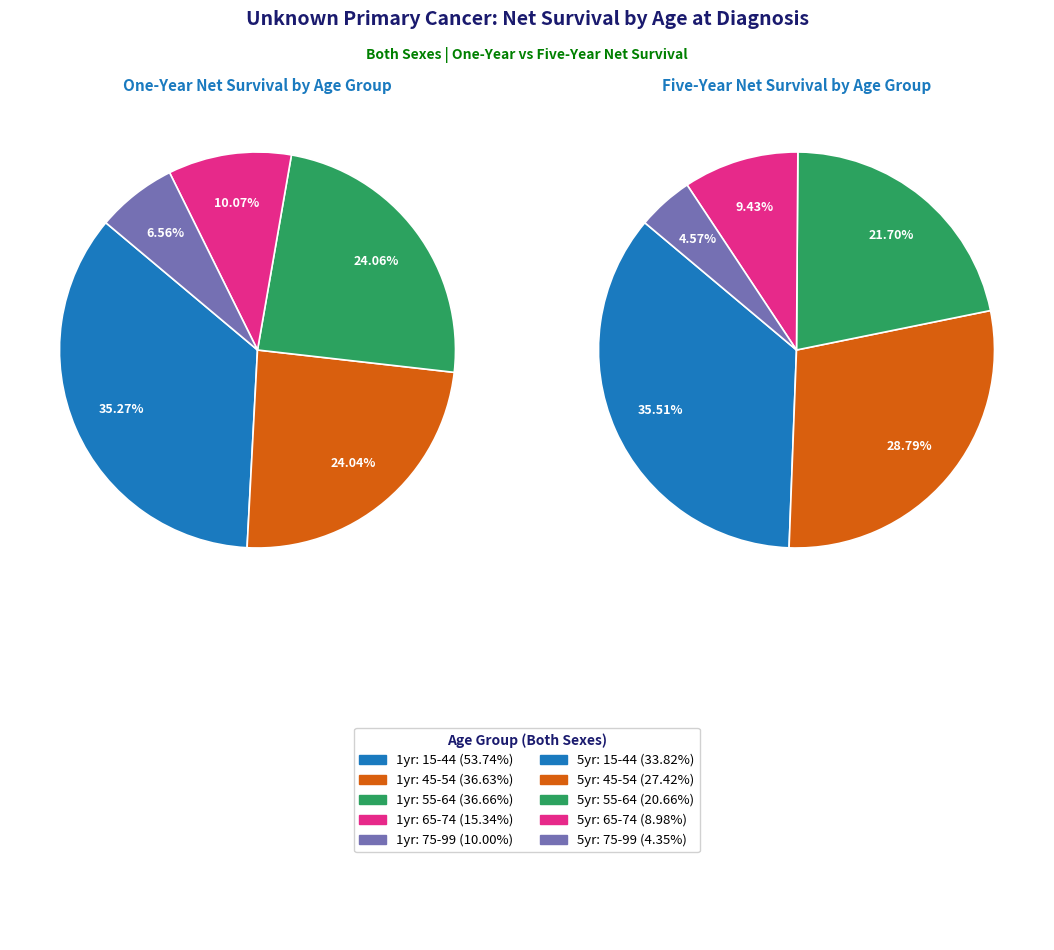

The five_year slice represents 38% of the pie. True or false?

False